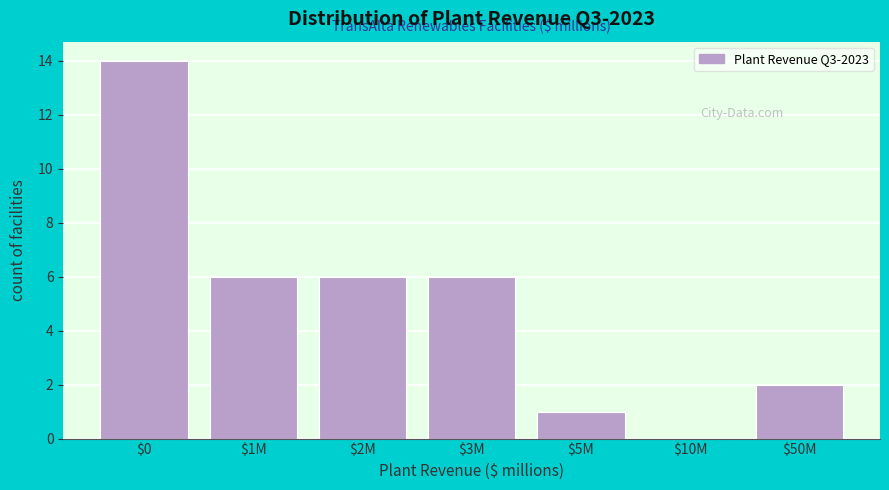

What is the sum of all values?

35